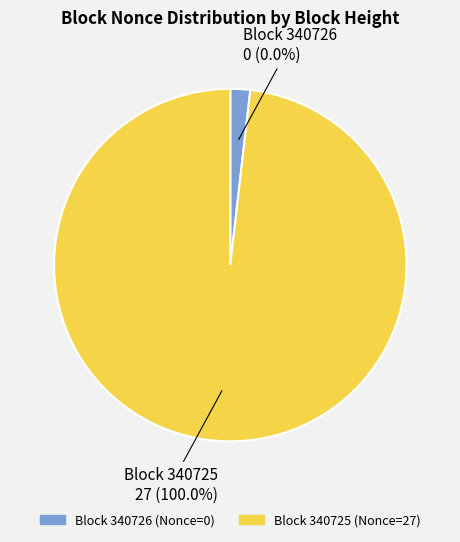

Combined, do 340725 and 340726 account for over 50%?

Yes